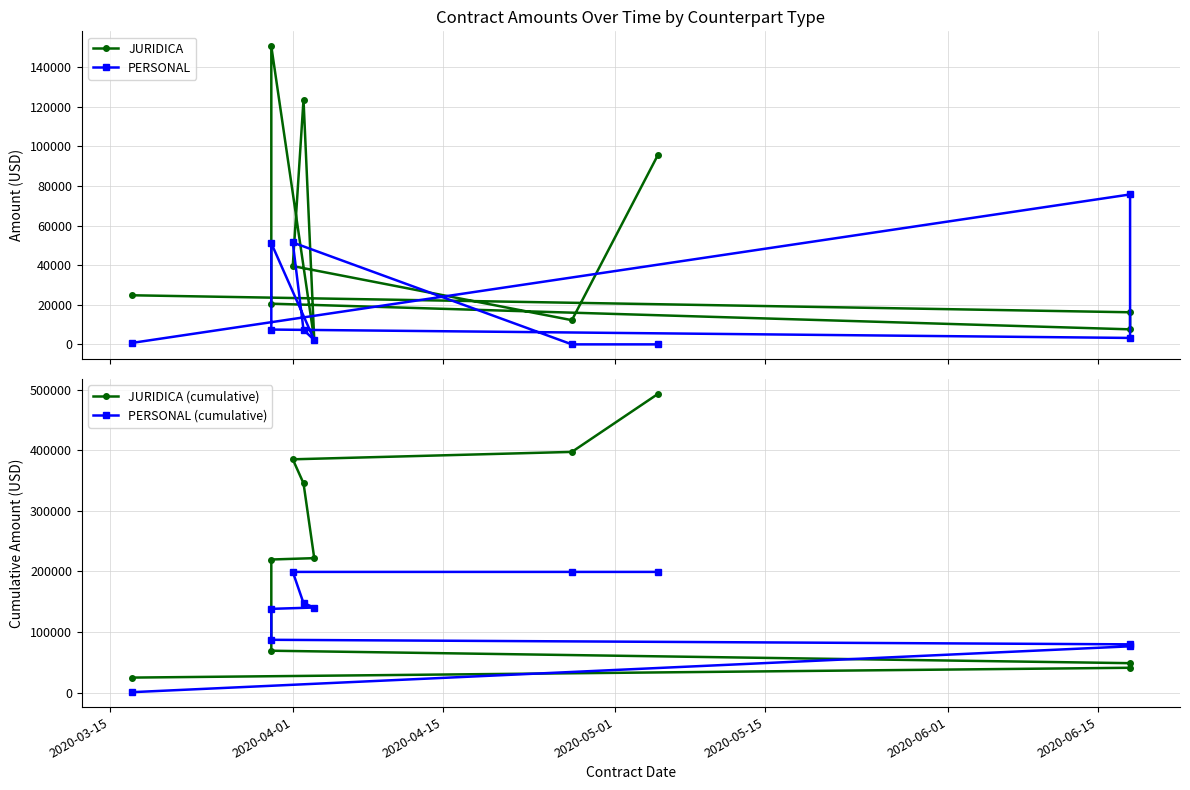

What is the maximum value shown in the chart?

492851.8